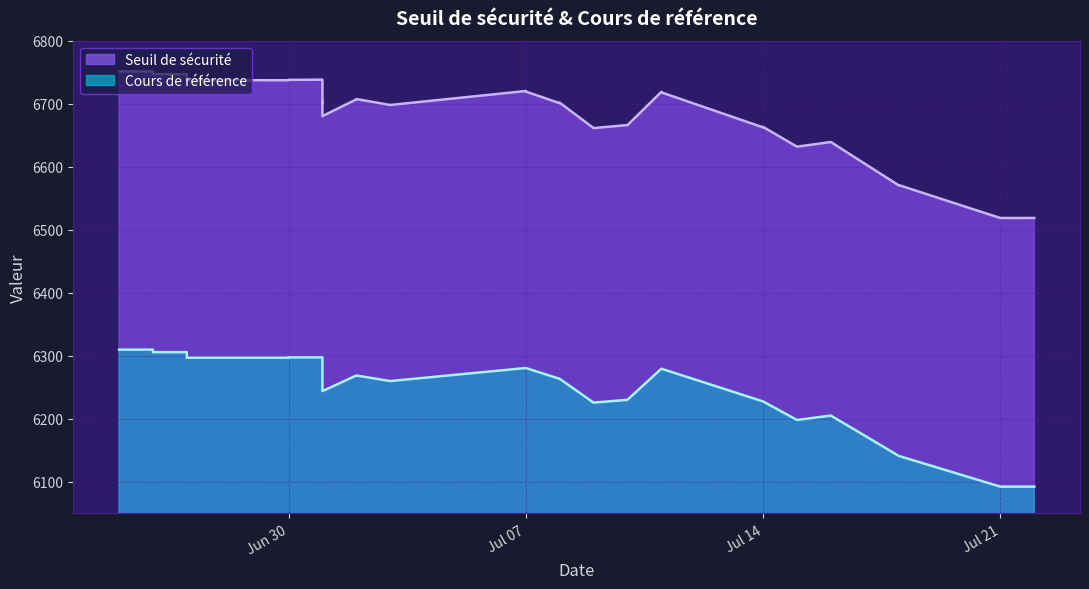

Is the value of Cours de référence at 2025-07-21 greater than the value of Seuil de sécurité at 2025-07-01?

No